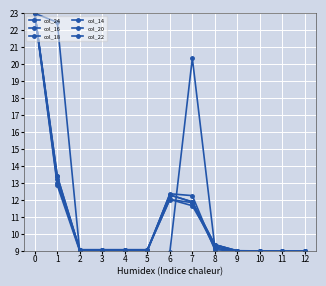

Does the chart have visible grid lines?

Yes